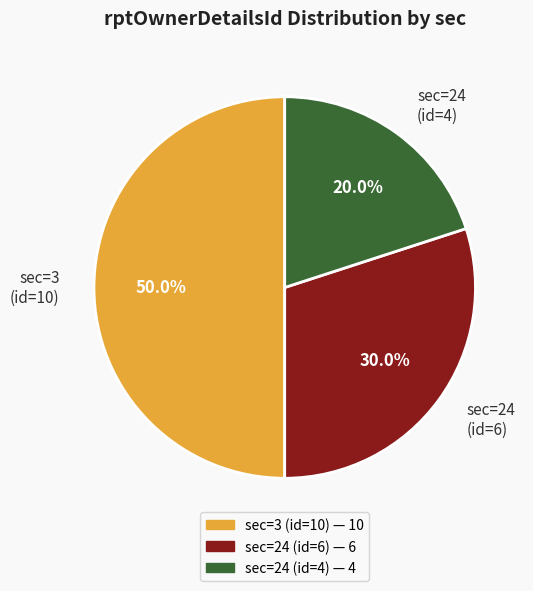

Does sec=24 (id=6) represent more than half of the total?

No